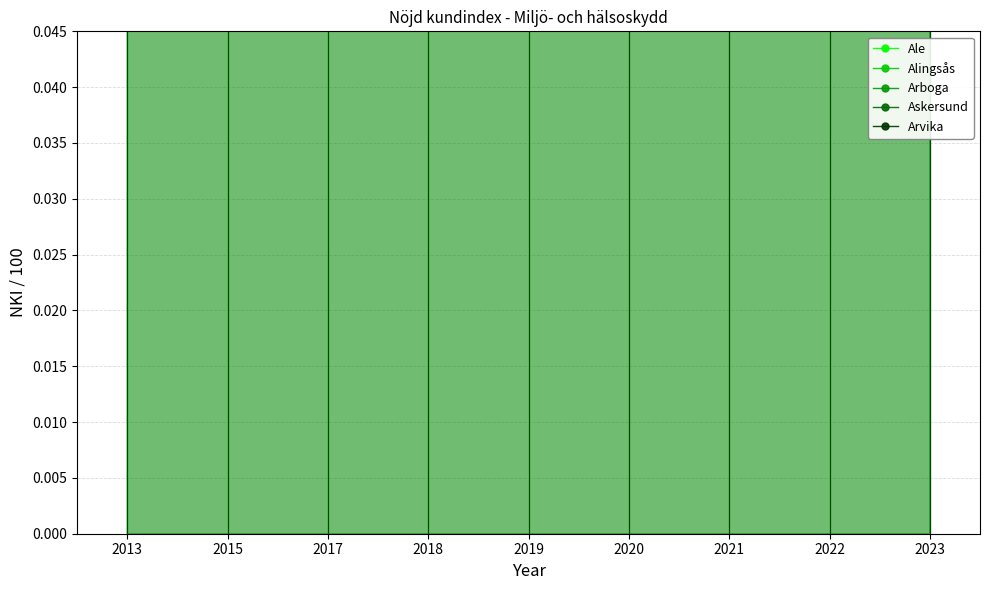

Count the number of categories in the chart.

9